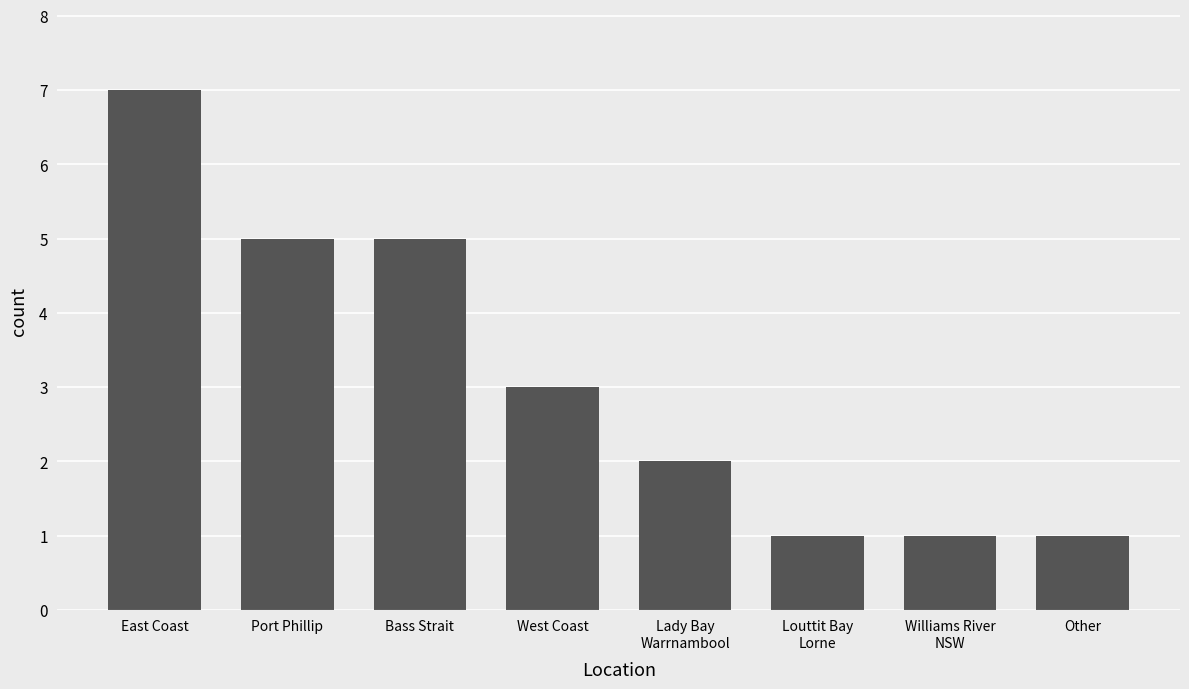

What is the ratio of the value at Williams River
NSW to the value at Port Phillip?

0.2